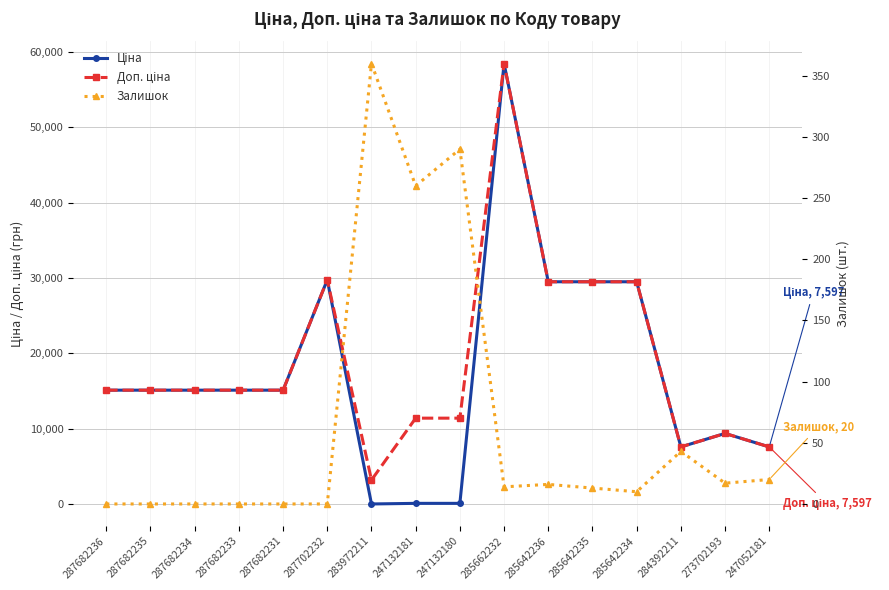

Reading left to right, what are all the values shown in this chart?

Ціна: 287682236=15120.0	287682235=15120.0	287682234=15120.0	287682233=15120.0	287682231=15120.0	287702232=29747.2	283972211=32.0	247132181=114.1	247132180=114.1	285662232=58426.5	285642236=29491.5	285642235=29491.5	285642234=29491.5	284392211=7596.5	273702193=9384.0	247052181=7596.5
Доп. ціна: 287682236=15120.0	287682235=15120.0	287682234=15120.0	287682233=15120.0	287682231=15120.0	287702232=29747.2	283972211=3205.0	247132181=11410.0	247132180=11410.0	285662232=58426.5	285642236=29491.5	285642235=29491.5	285642234=29491.5	284392211=7596.5	273702193=9384.0	247052181=7596.5
Залишок: 287682236=0.0	287682235=0.0	287682234=0.0	287682233=0.0	287682231=0.0	287702232=0.0	283972211=360.0	247132181=260.0	247132180=290.0	285662232=14.0	285642236=16.0	285642235=13.0	285642234=10.0	284392211=43.0	273702193=17.0	247052181=20.0